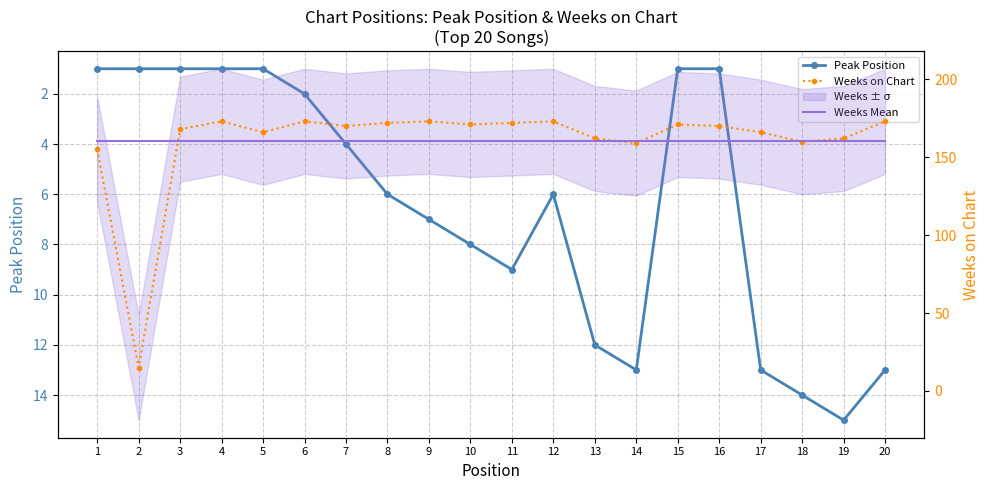

Which category has the highest value in the Peak Position series?

19